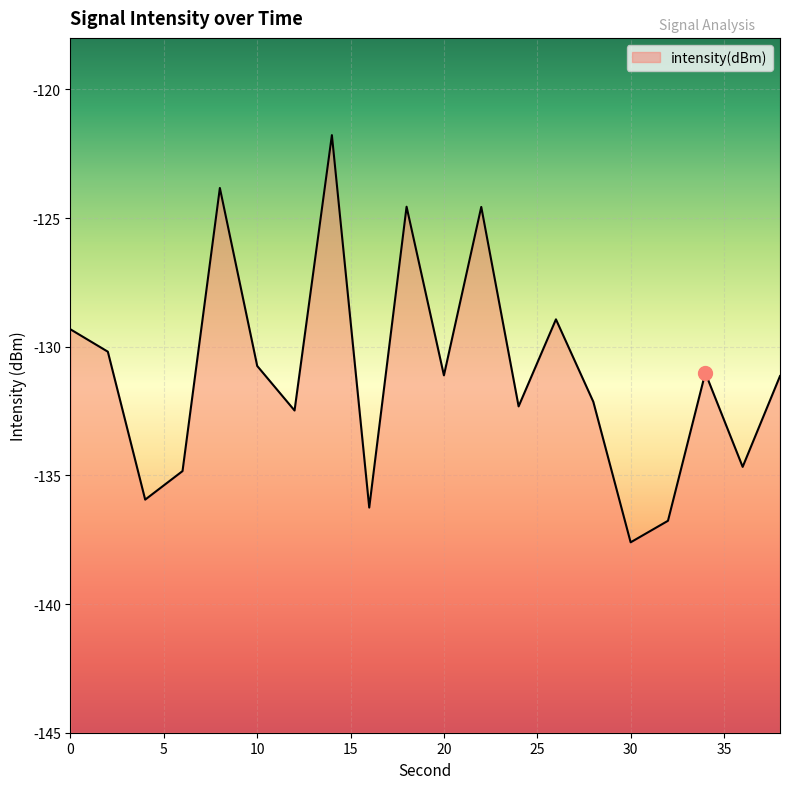

What is the value of the 14th point from the left?

-128.9